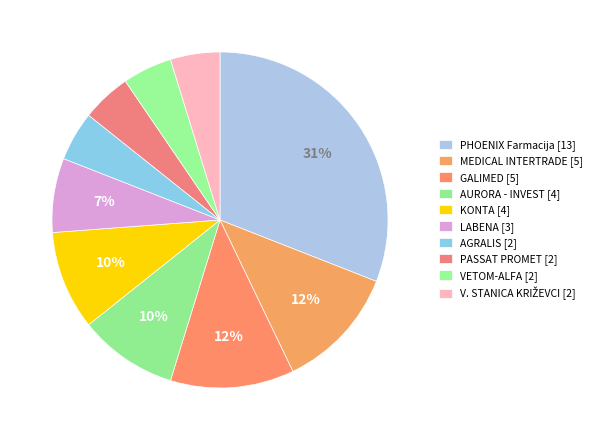

How many segments does this pie chart have?

10